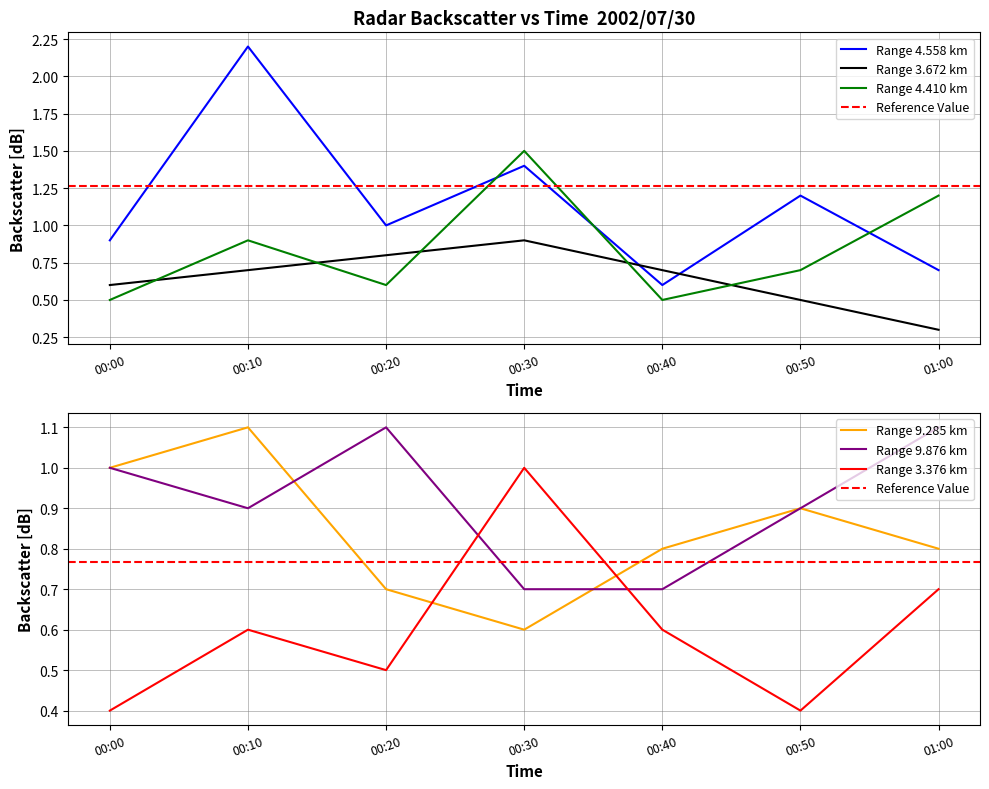

Count the number of data series in this chart.

6